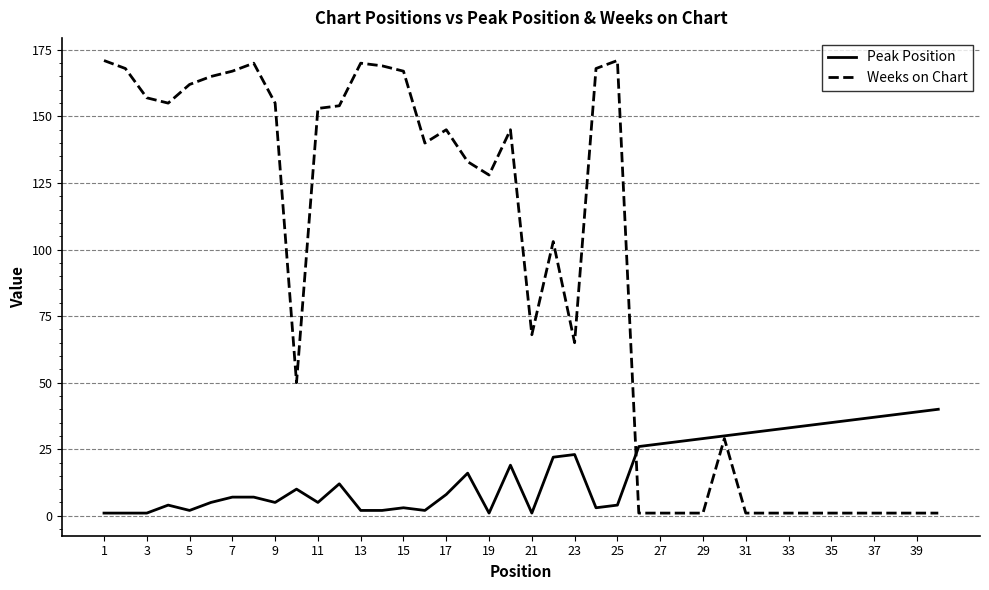

Which series has the largest total across all categories?

Weeks on Chart